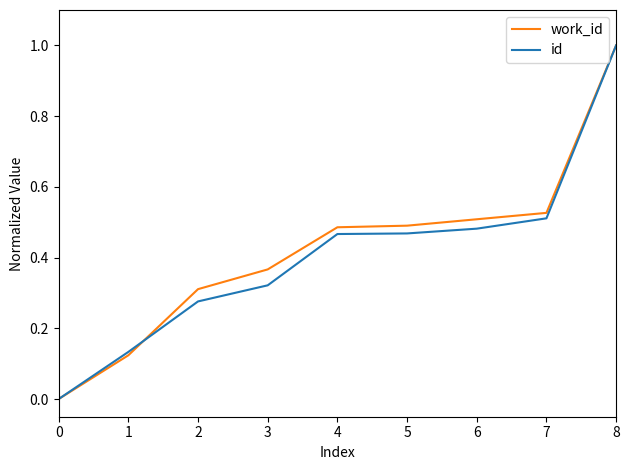

Is this an area chart (filled region under the line)?

No